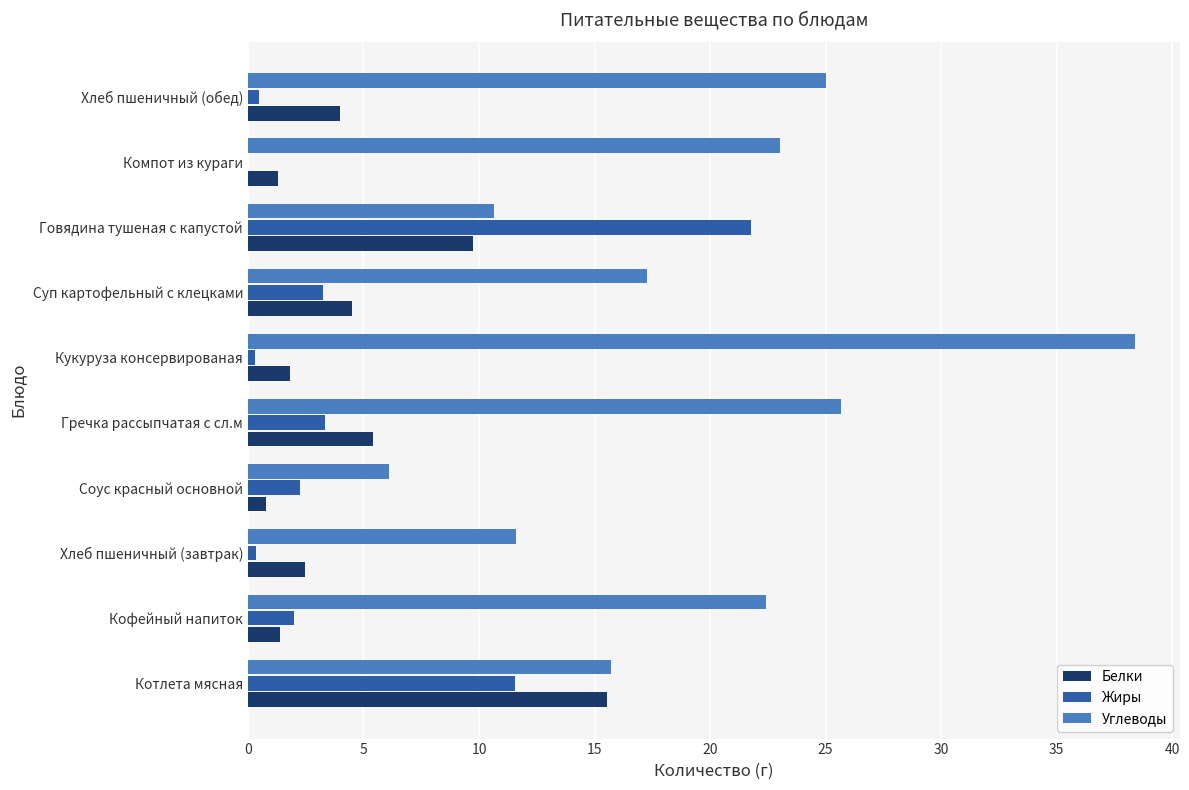

Where is Белки nearest to the value 8?

Говядина тушеная с капустой